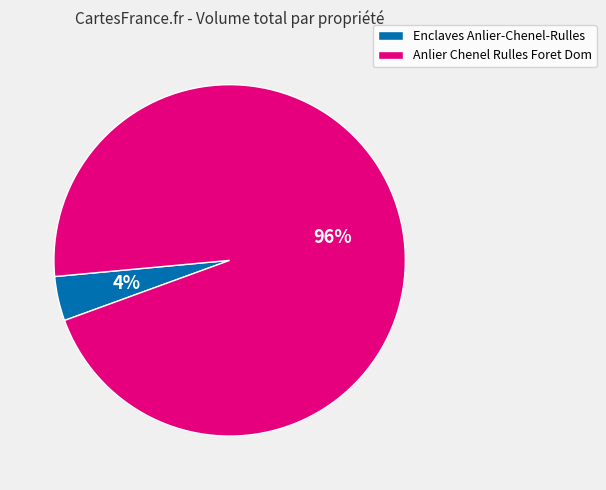

To the nearest percent, what is the difference between the largest and smallest slice percentages?

92%